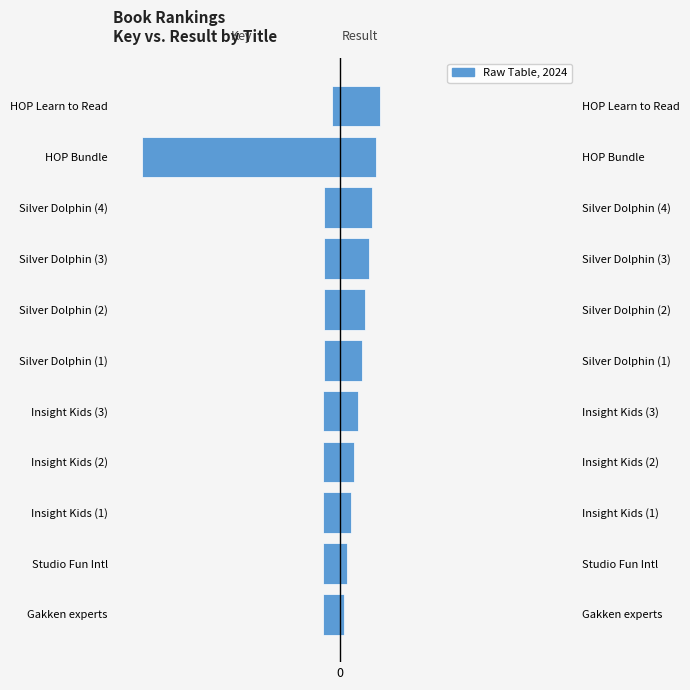

What is the difference between the maximum and minimum values in the Key (normalized) series?

9.6